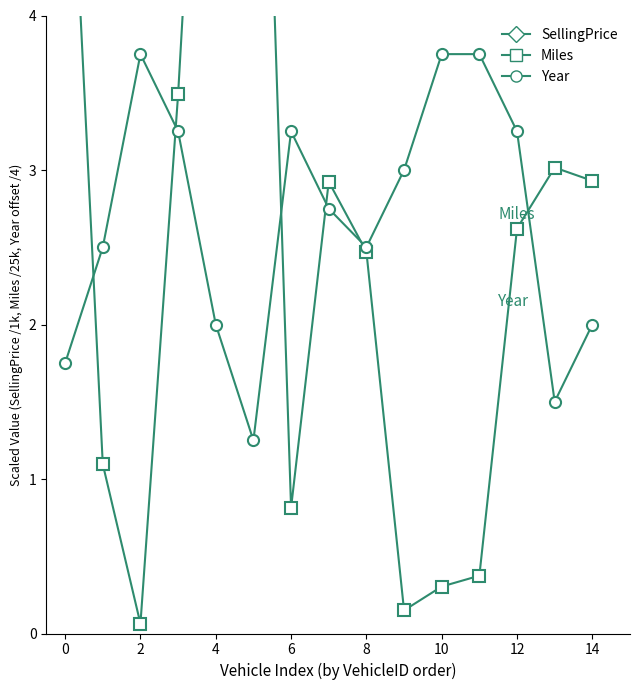

True or false: Year has more than 1 points higher than both neighbors.

True